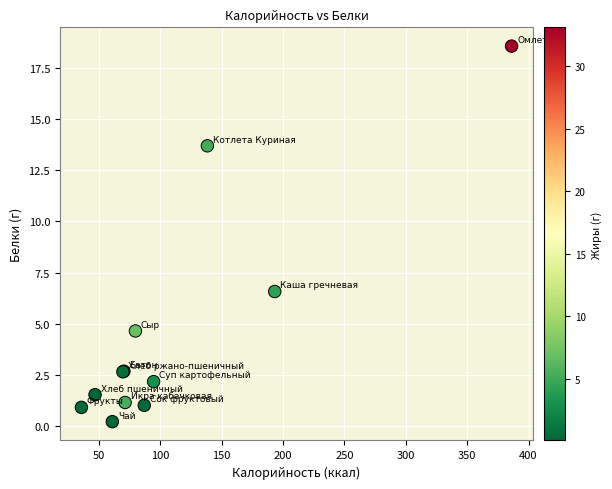

What Y value in the scatter plot is closest to 9?

6.6